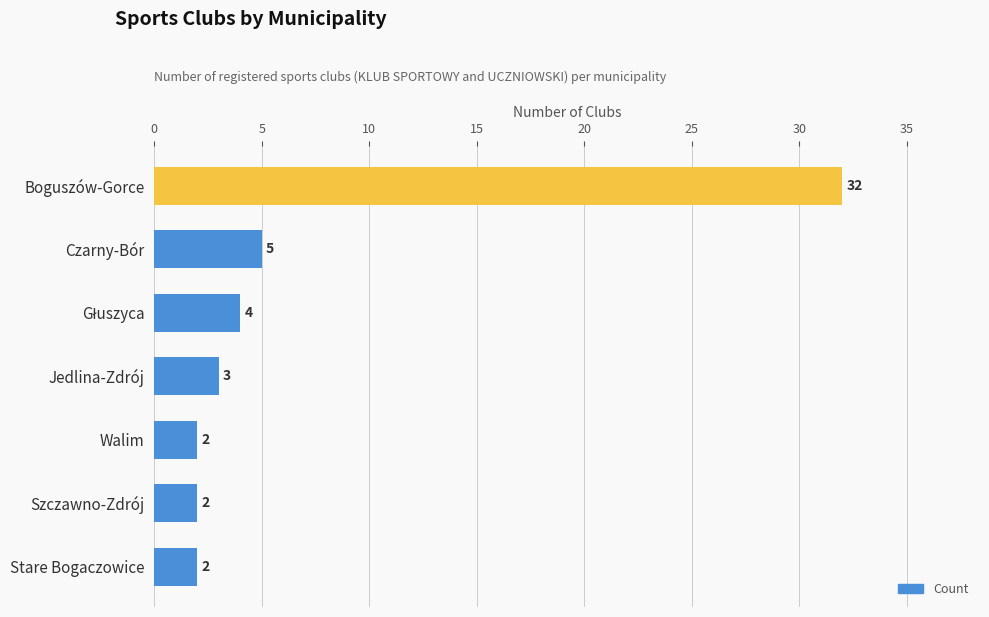

Is it true that the value at Boguszów-Gorce is 43?

False